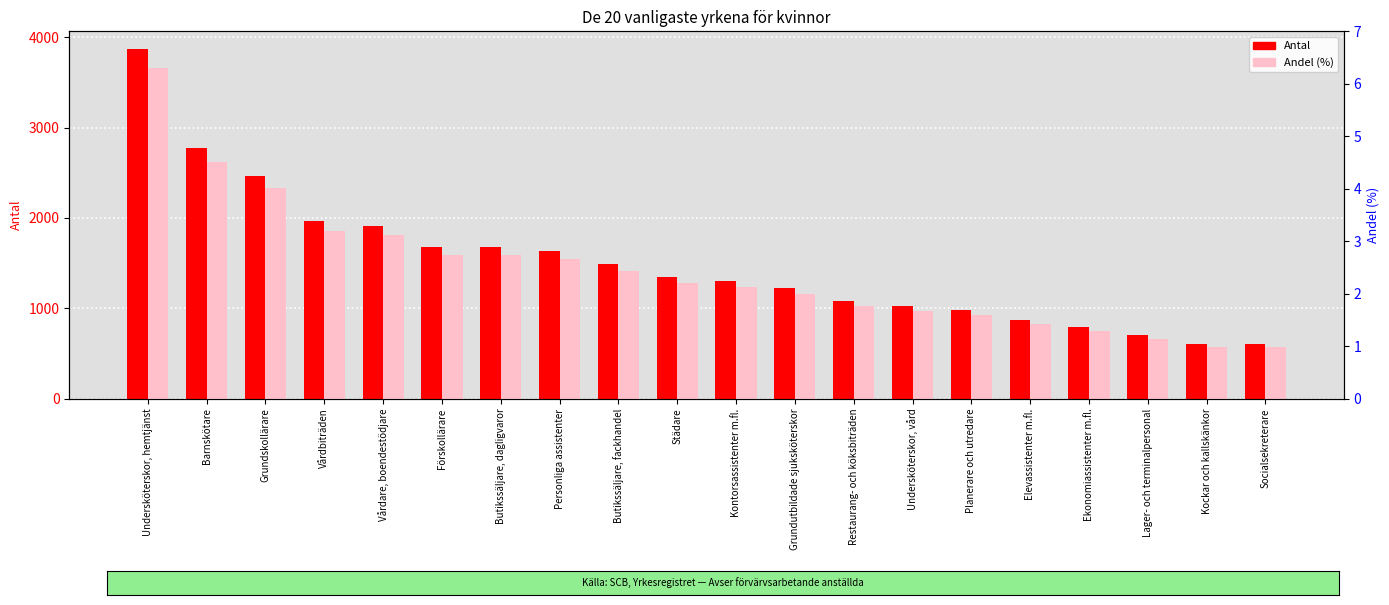

How many data points in Andel (%) are less than 2?

9